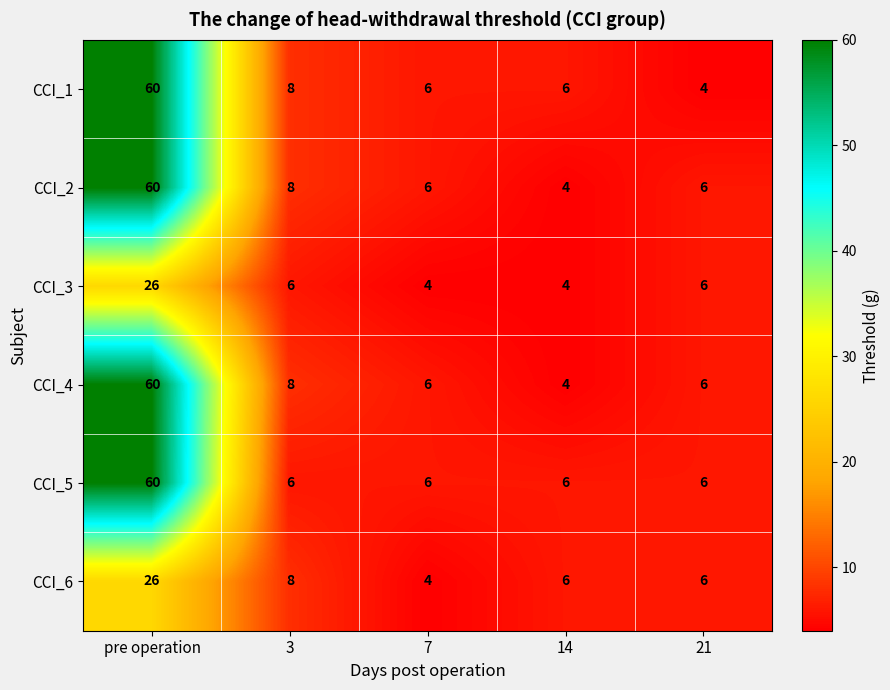

What is the greatest value displayed?

60